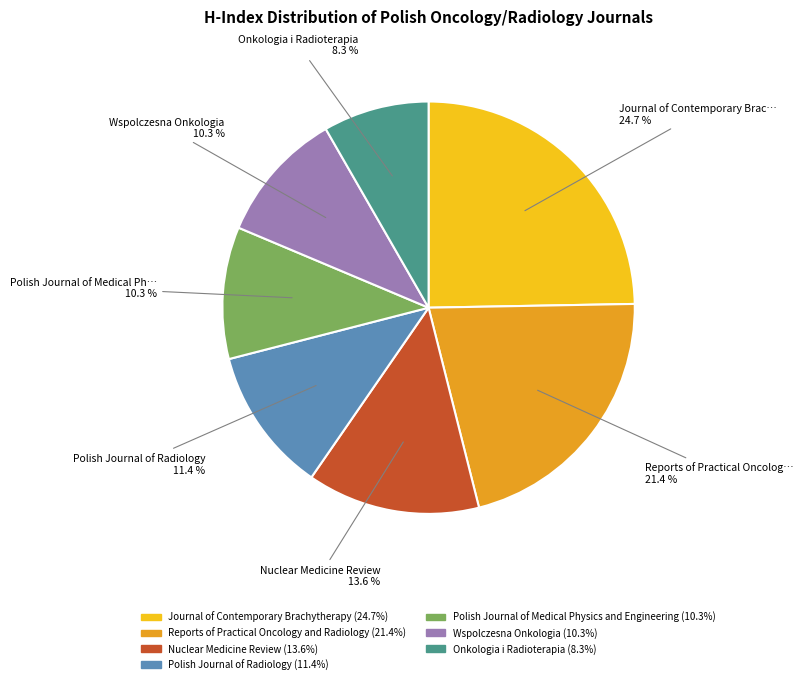

To the nearest percent, what portion does Journal of Contemporary Brachytherapy represent?

25%